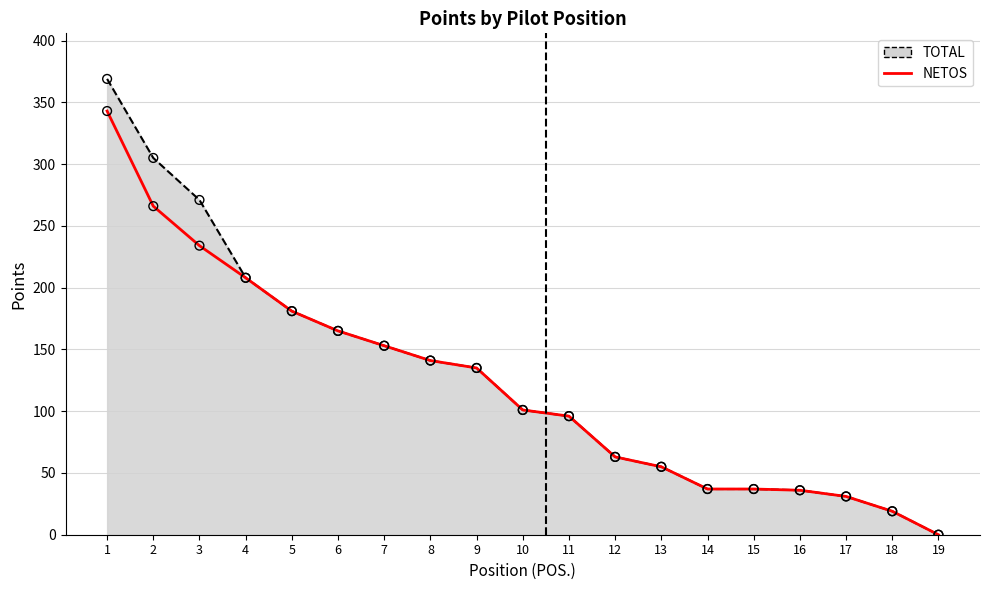

Which series has the largest range (max minus min)?

TOTAL